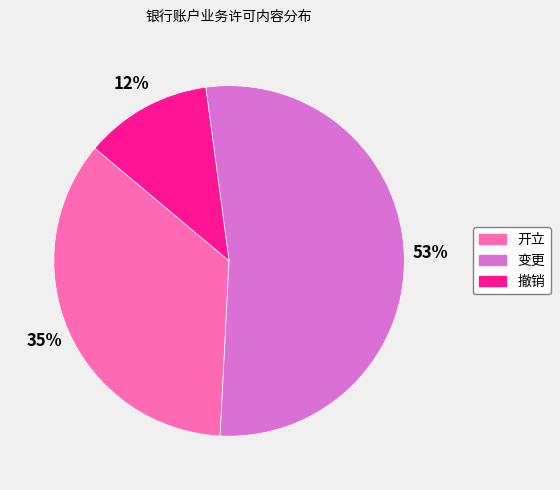

Which has a higher value, 开立 or 撤销?

开立